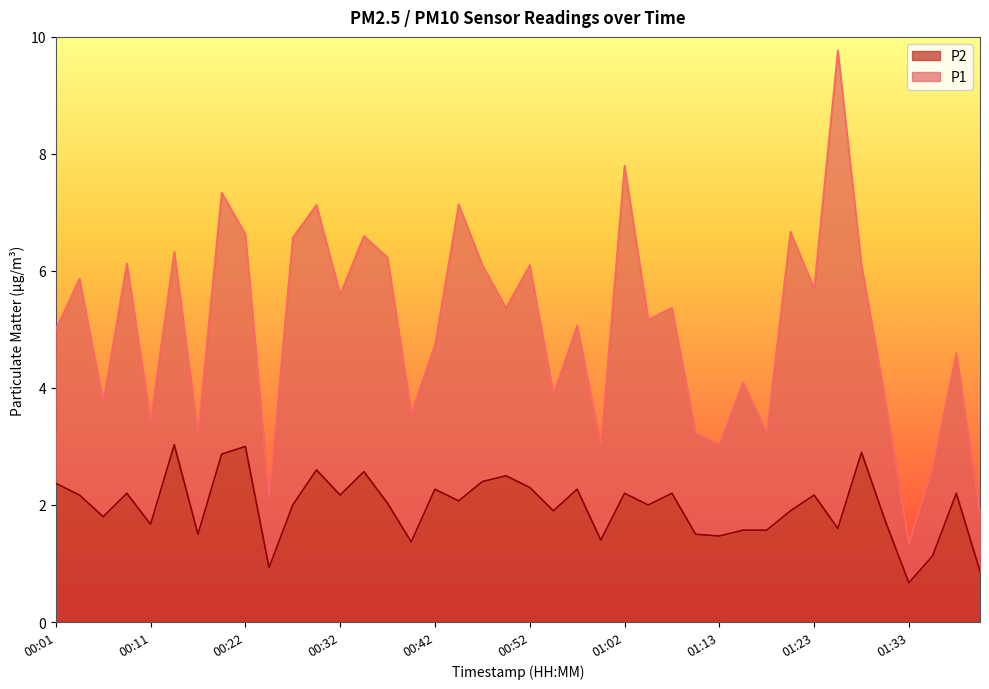

The chart shows a value of 1.8 at 00:06. True or false?

True